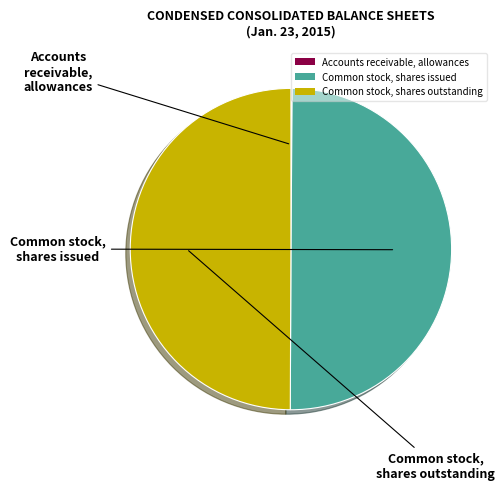

Is the sum of Common stock, shares outstanding and Common stock, shares issued greater than half?

Yes